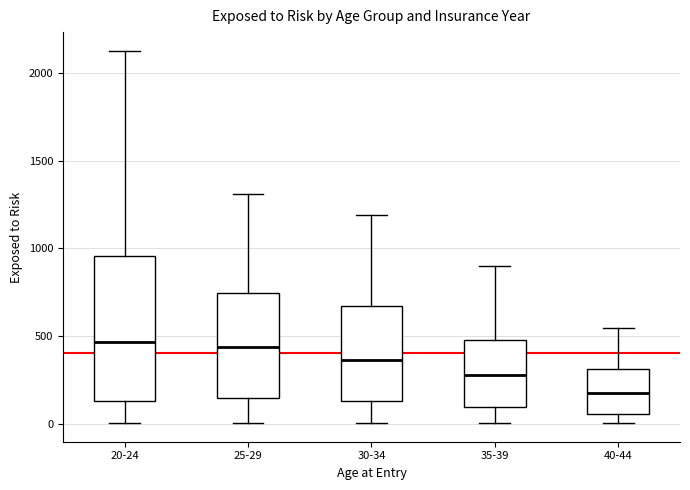

Reading left to right, read every box against the y-axis: the position of its median line, the range the box covers, and the ends of its whiskers. The values are not printed on the chart, so give them approximately, as read against the axis.

20-24: median 450, box 150 to 950, whiskers 0 to 2150
25-29: median 450, box 150 to 750, whiskers 0 to 1300
30-34: median 350, box 150 to 650, whiskers 0 to 1200
35-39: median 300, box 100 to 500, whiskers 0 to 900
40-44: median 200, box 50 to 300, whiskers 0 to 550